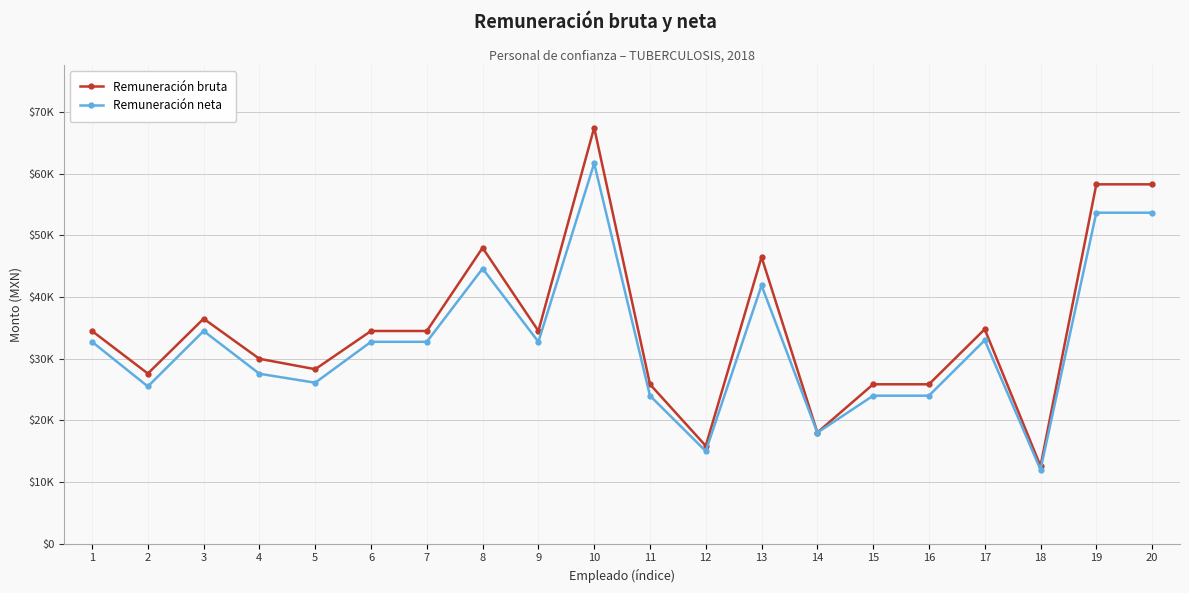

Is it true that Remuneración neta equals 15000.0 at 12?

True